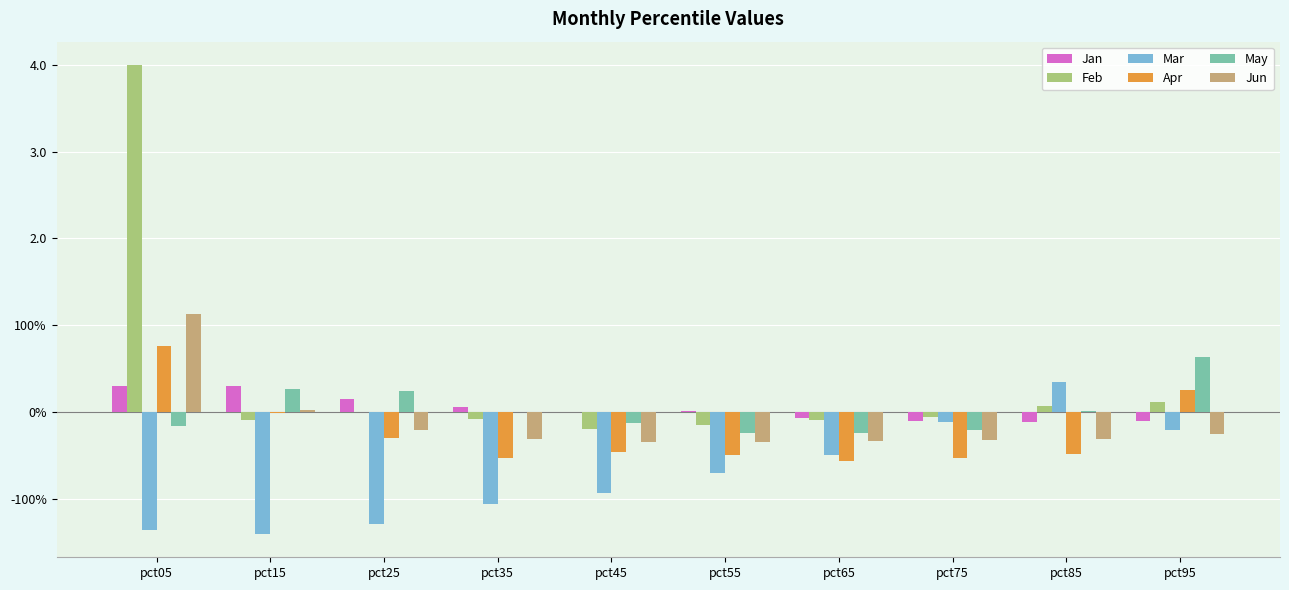

Which category has the highest value in the Jun series?

pct05